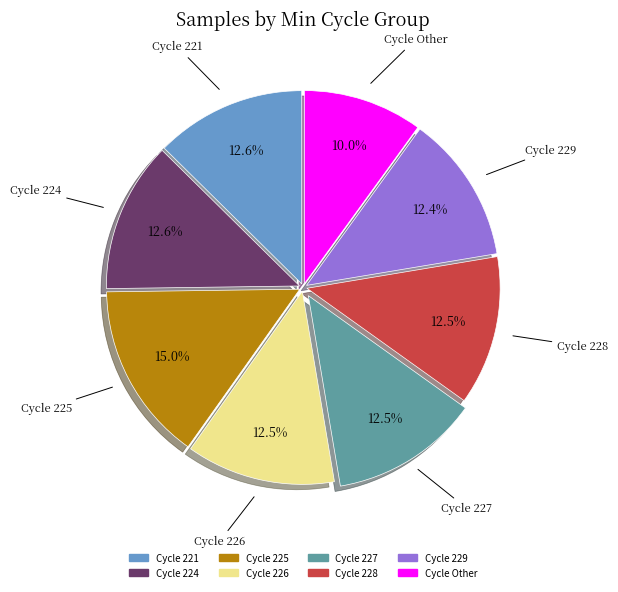

Does any single category account for the majority?

No